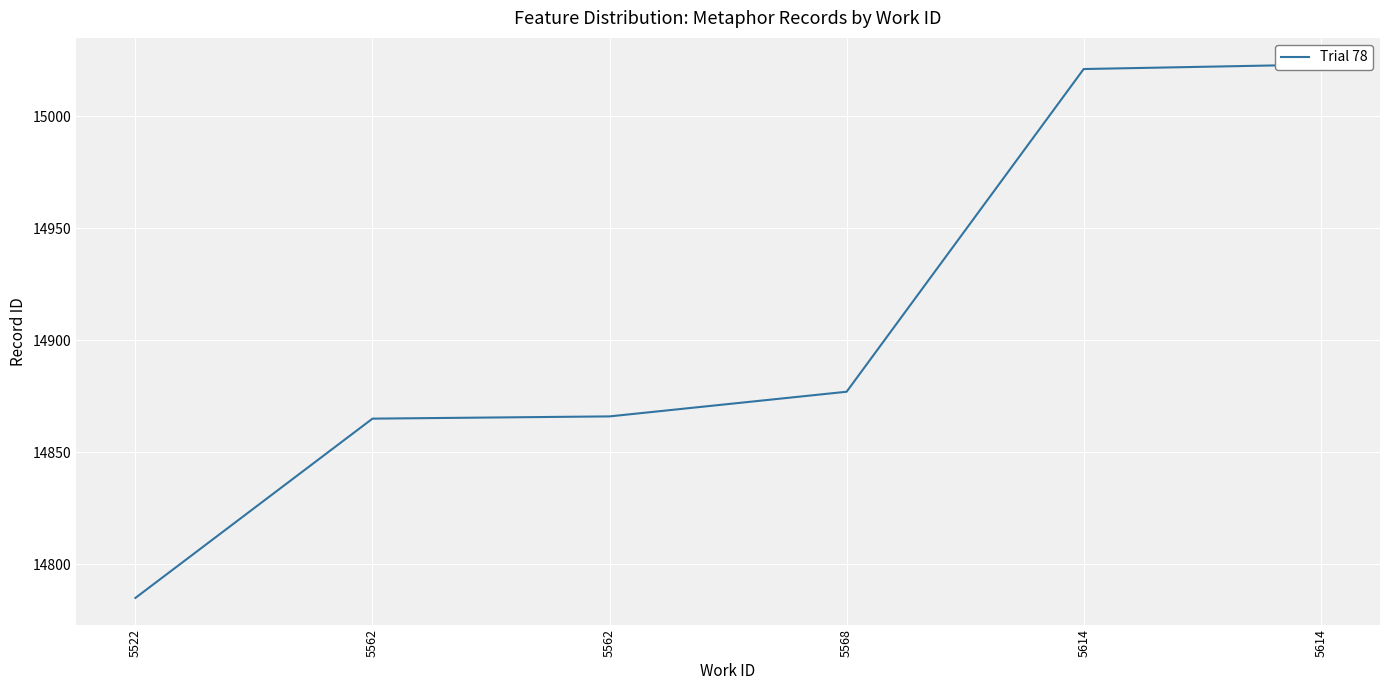

What is the maximum value shown in the chart?

15023